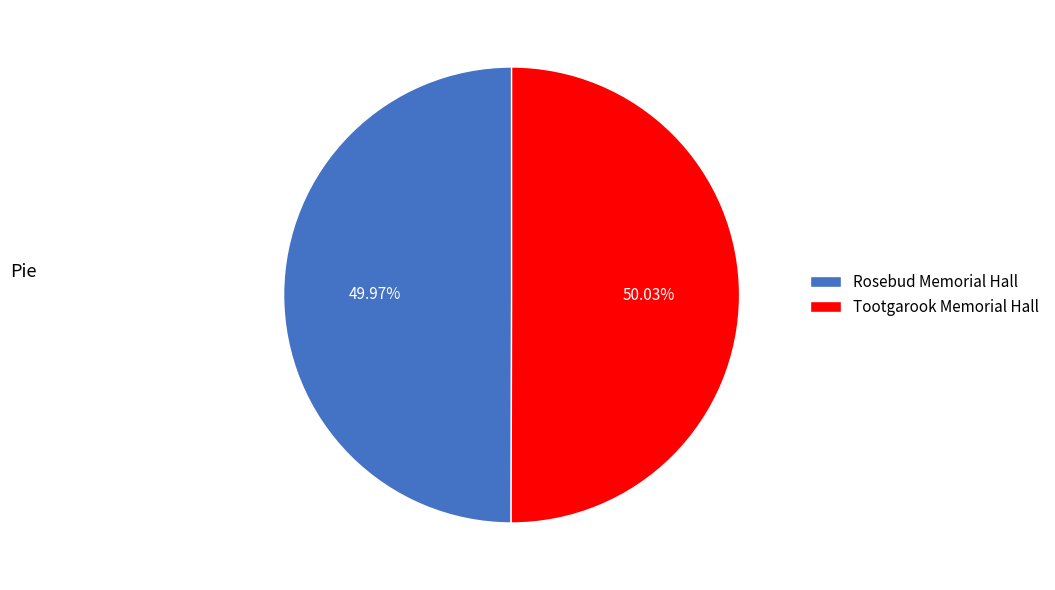

Does any single category account for the majority?

Yes